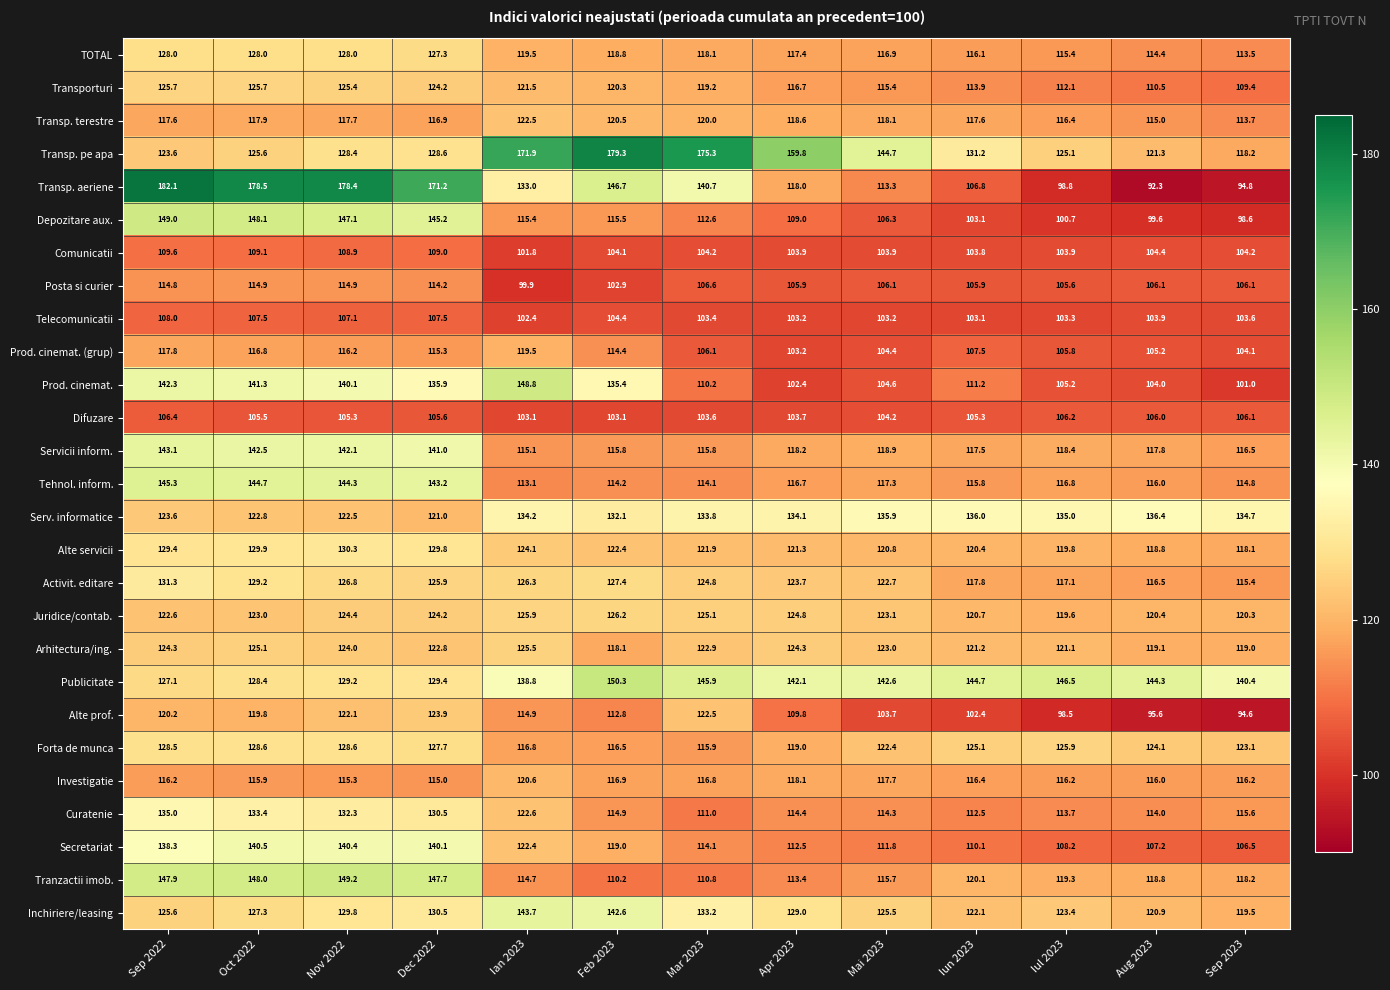

Between Oct 2022 and Aug 2023, which series saw the biggest shift?

Transp. aeriene